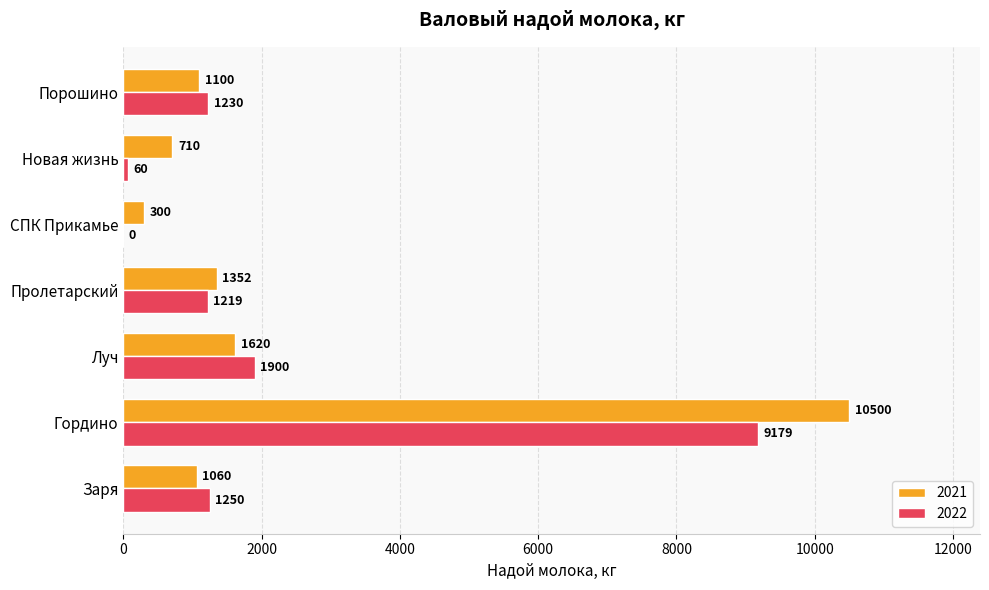

Which series has the widest spread of values?

2021